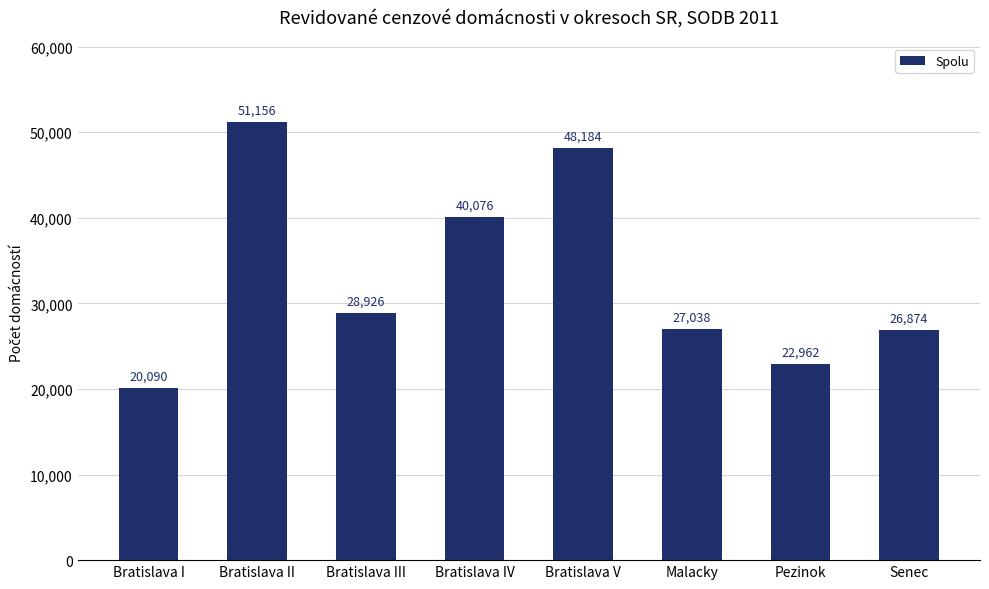

At which label is the value closest to 35623?

Bratislava IV